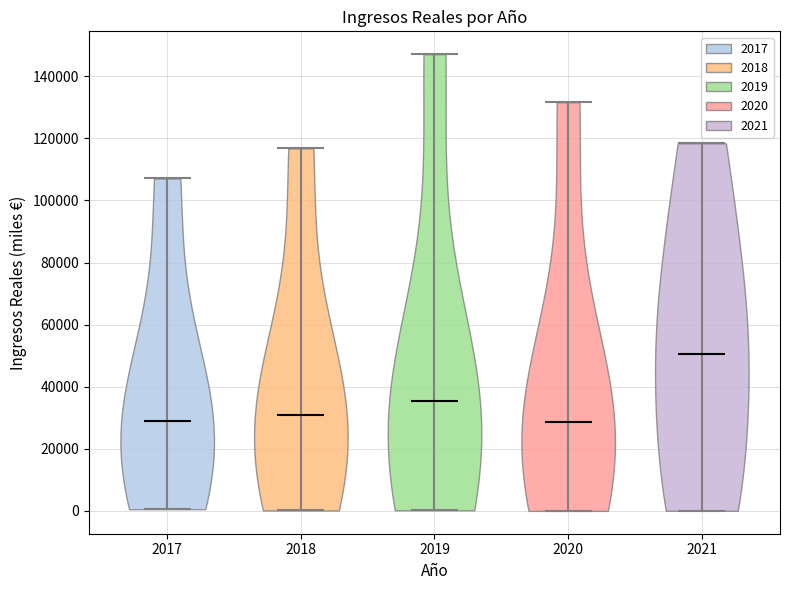

Reading left to right, read every violin against the y-axis: where its median line is, and the lowest and highest points it reaches. The values are not printed on the chart, so give them approximately, as read against the axis.

2017: median line 28000, lowest point 0, highest point 108000
2018: median line 30000, lowest point 0, highest point 116000
2019: median line 36000, lowest point 0, highest point 148000
2020: median line 28000, lowest point 0, highest point 132000
2021: median line 50000, lowest point 0, highest point 118000